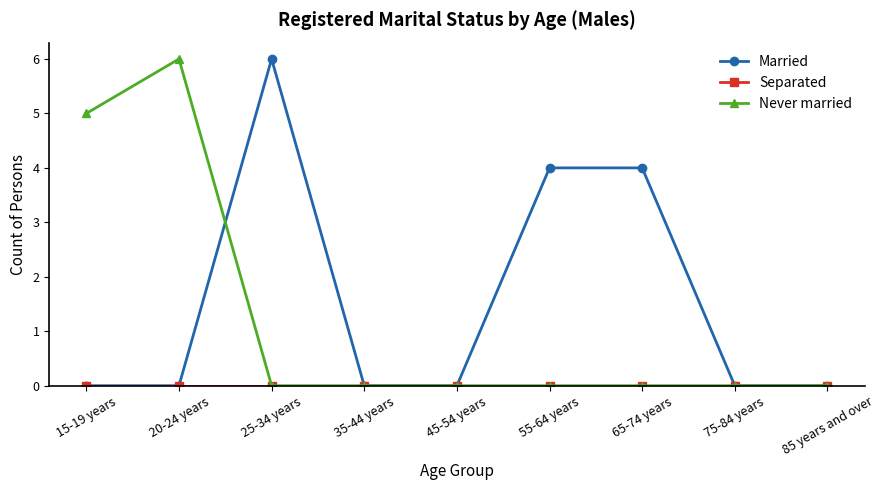

Which series has the largest total across all categories?

Married